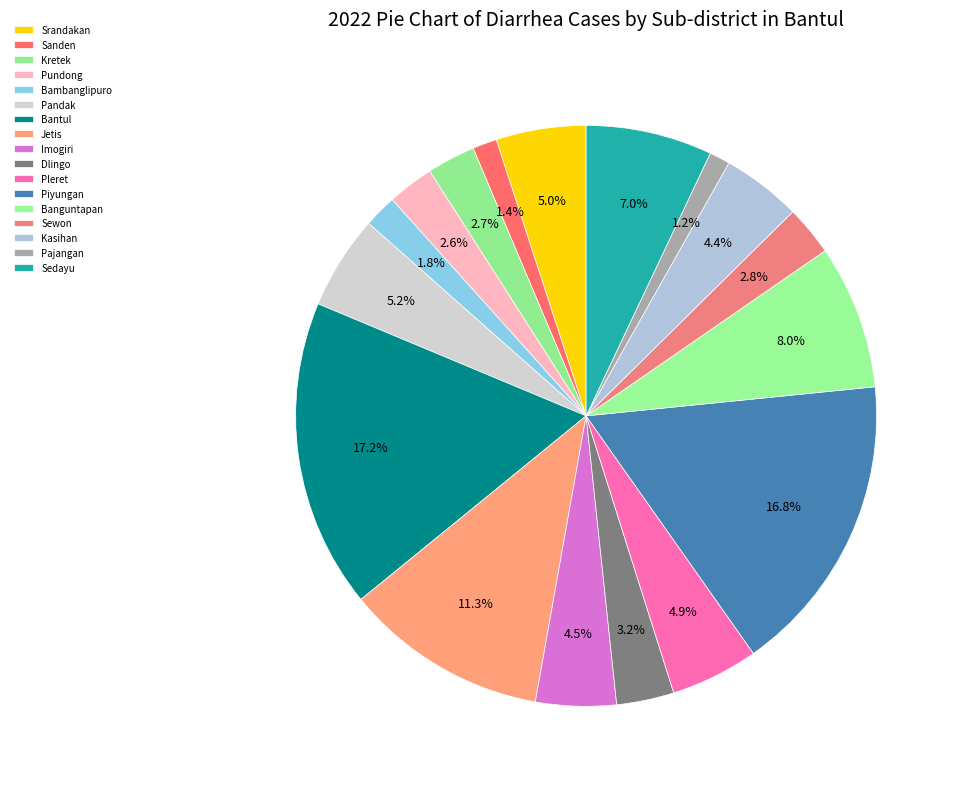

How many segments does this pie chart have?

17